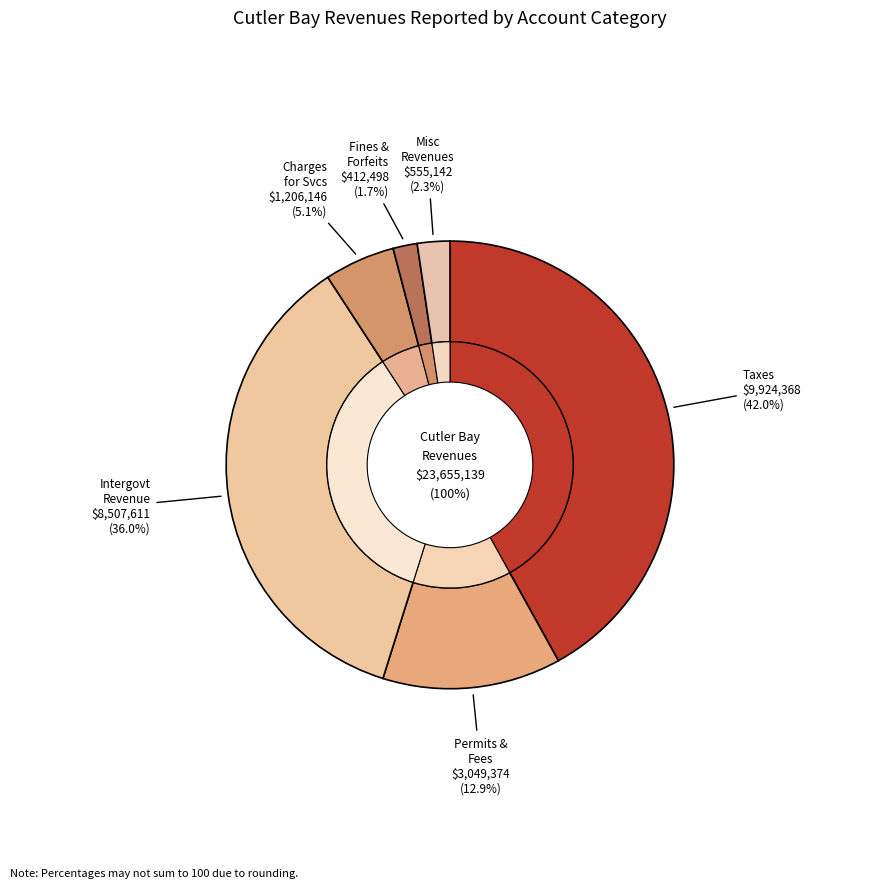

To the nearest percent, what is the combined percentage of Charges for Services and Permits, Fees, and Special Assessments?

18%